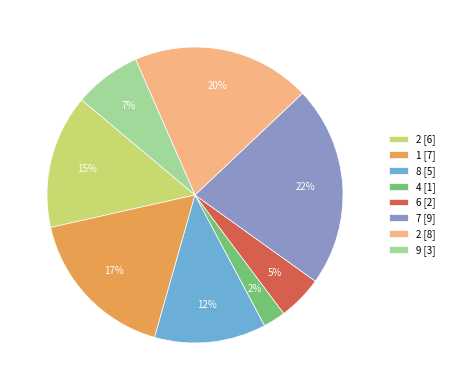

Do 1 [7] and 8 [5] together represent more than half of the pie?

No